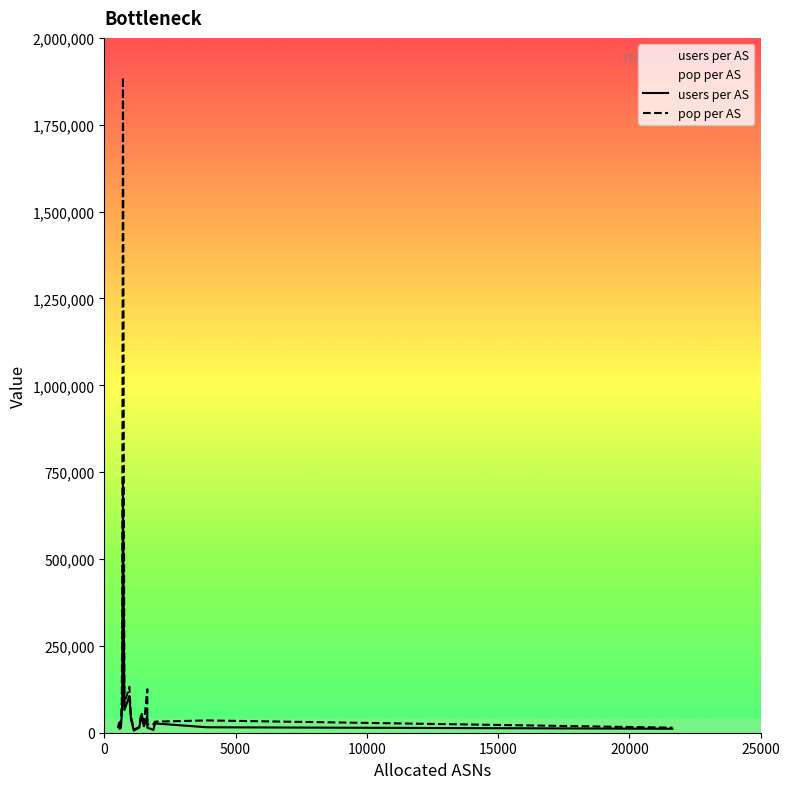

What is the label of the 10th point from the right?

KR